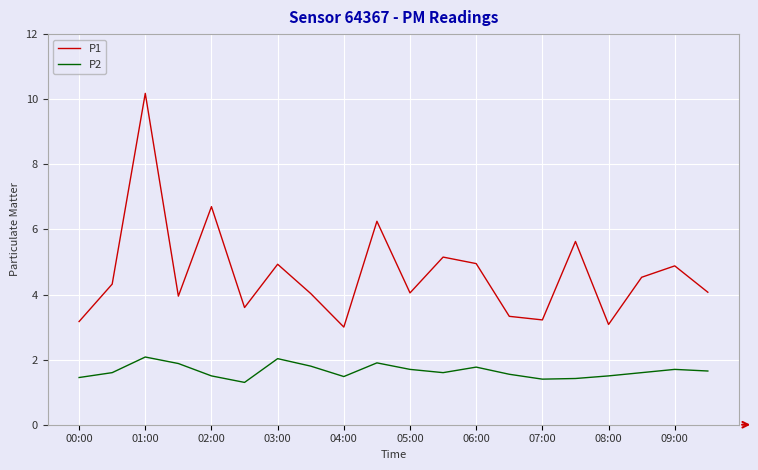

What is the maximum value shown in the chart?

10.2